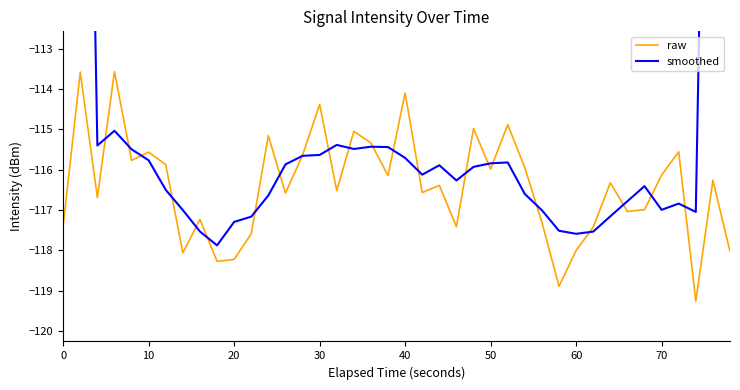

Count the number of categories in the chart.

40